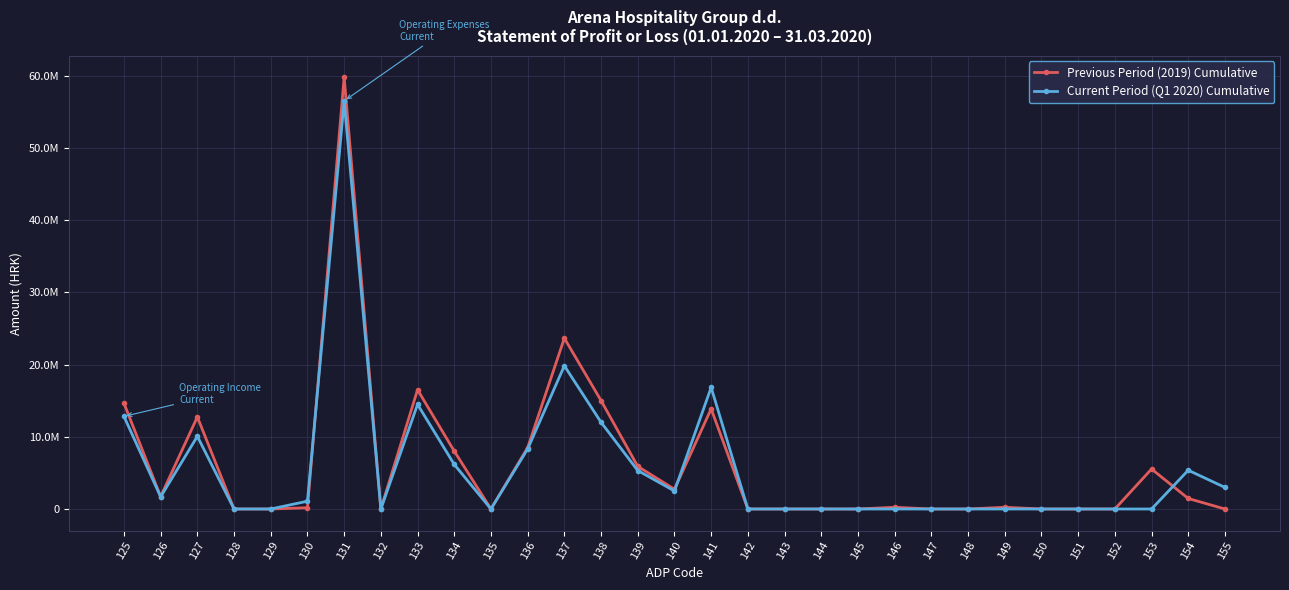

Reading right to left, what are all the values shown in this chart?

Previous Period (2019) Cumulative: 0	1455216	5534472	0	0	0	242853	0	0	242853	0	0	0	0	13863056	2734667	5897764	15014748	23647179	8490672	2600	8009621	16502893	0	59790453	177337	0	0	12744924	1722730	14644991
Current Period (Q1 2020) Cumulative: 2988912	5364677	0	0	0	0	0	0	0	0	0	0	0	0	16829705	2496579	5324689	12006604	19827872	8308645	2434	6166503	14477582	0	56499836	1082041	0	0	10057905	1681238	12821184